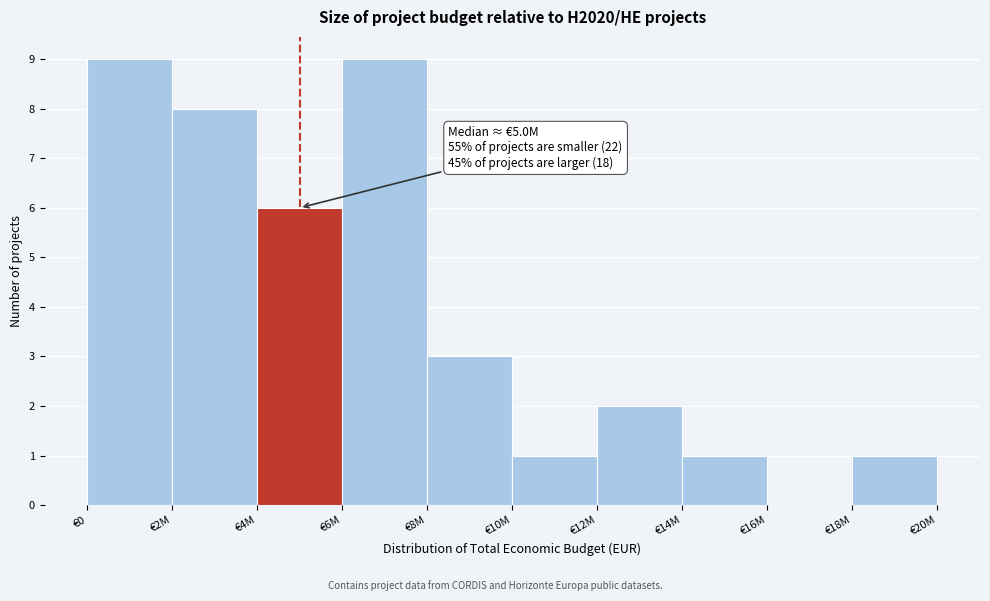

Reading left to right, transcribe all the data shown in this chart.

€0=9	€2M=8	€4M=6	€6M=9	€8M=3	€10M=1	€12M=2	€14M=1	€16M=0	€18M=1